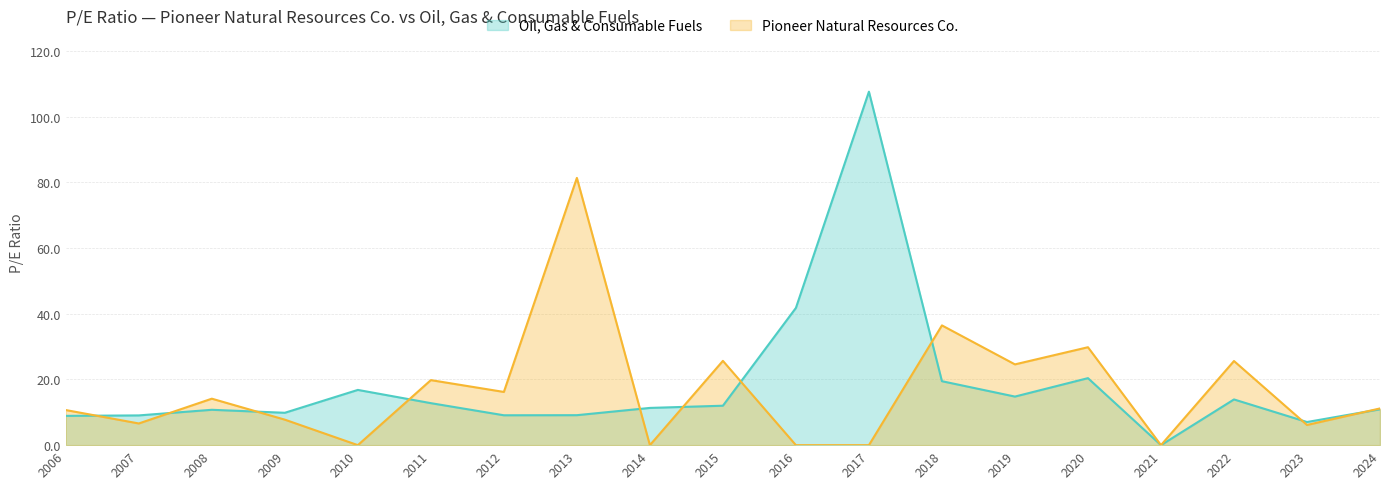

Where does the Pioneer Natural Resources Co. series first go above 11?

2008